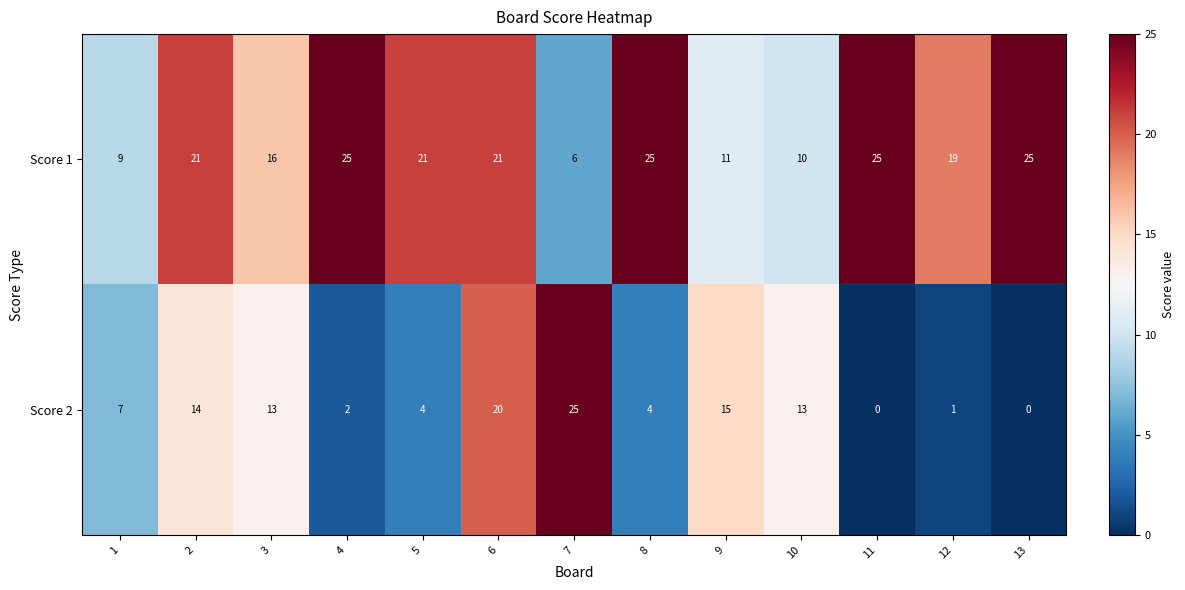

List the series in order of their overall mean, highest first.

Score 1, Score 2